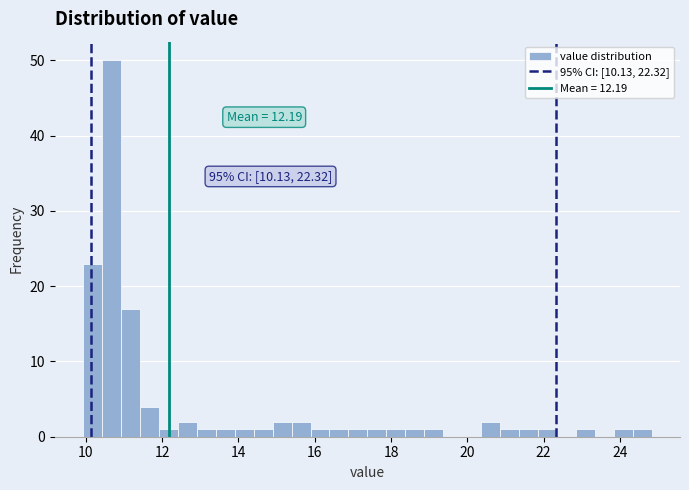

Around what value on the x-axis is the tallest bar? Give the approximate position of its centre, as read against the axis.

10.6